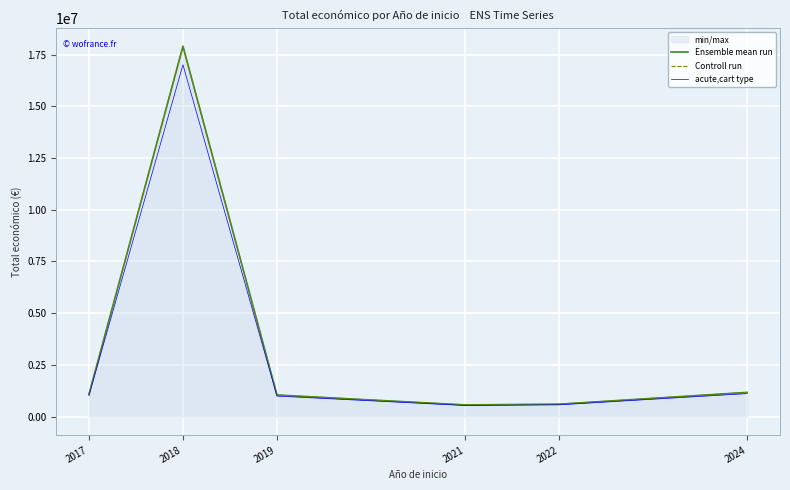

At which category is the sum across all series the highest?

2018